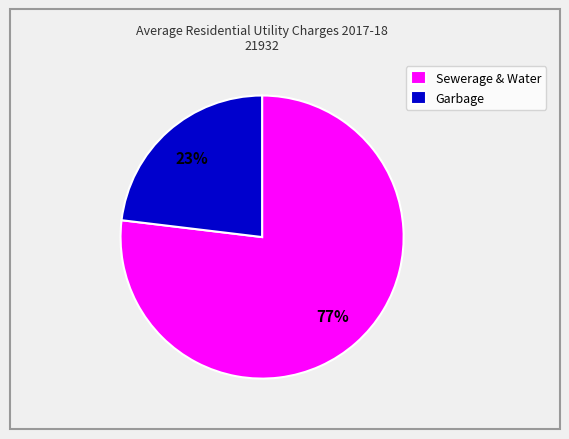

What is the ratio of the value at Sewerage & Water to the value at Garbage?

3.3